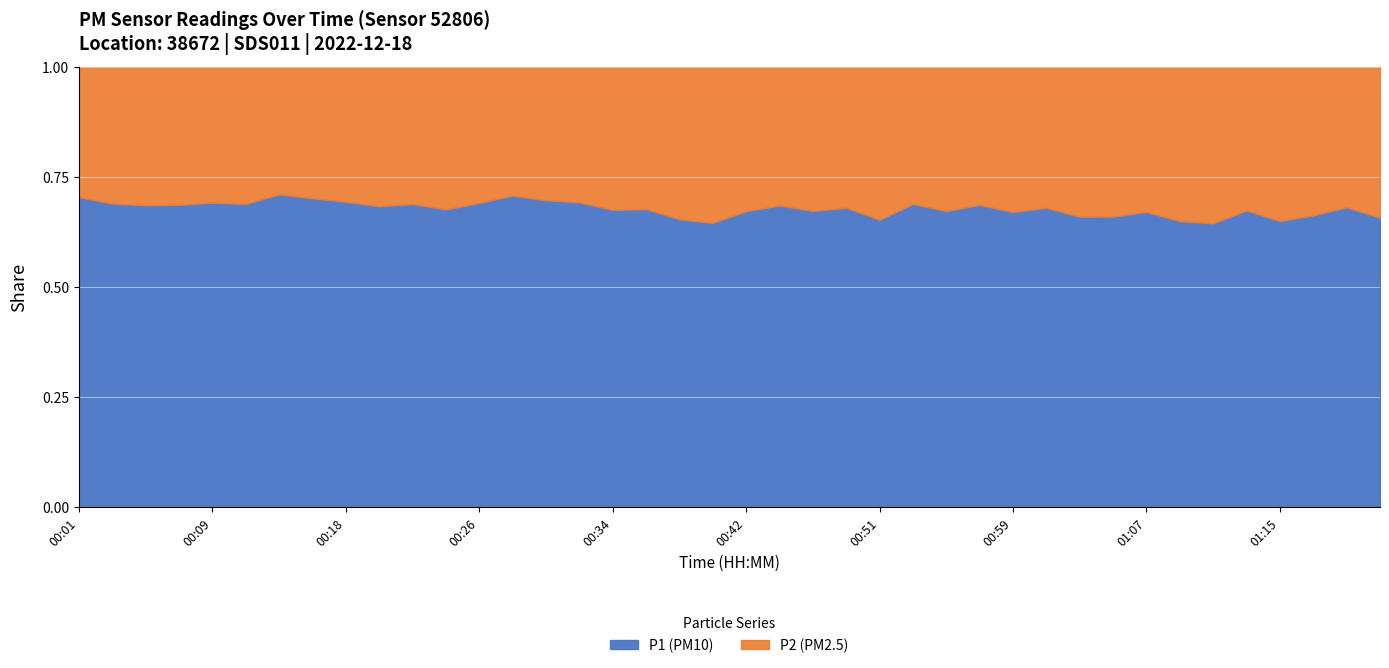

At 00:18, list the series in order from smallest to largest.

P2 (PM2.5), P1 (PM10)